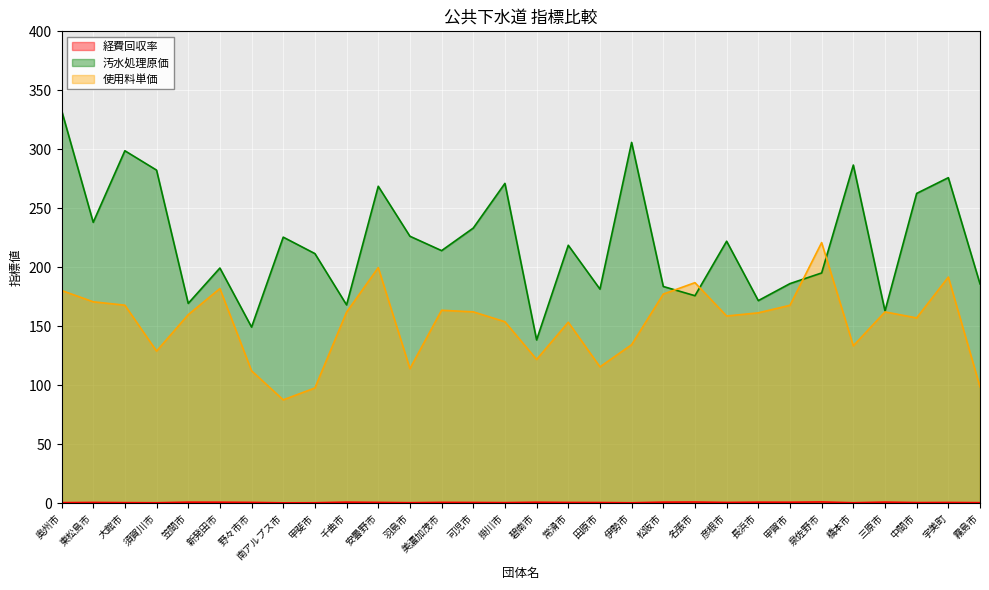

What is the difference between the maximum and minimum values in the 汚水処理原価 series?

194.7